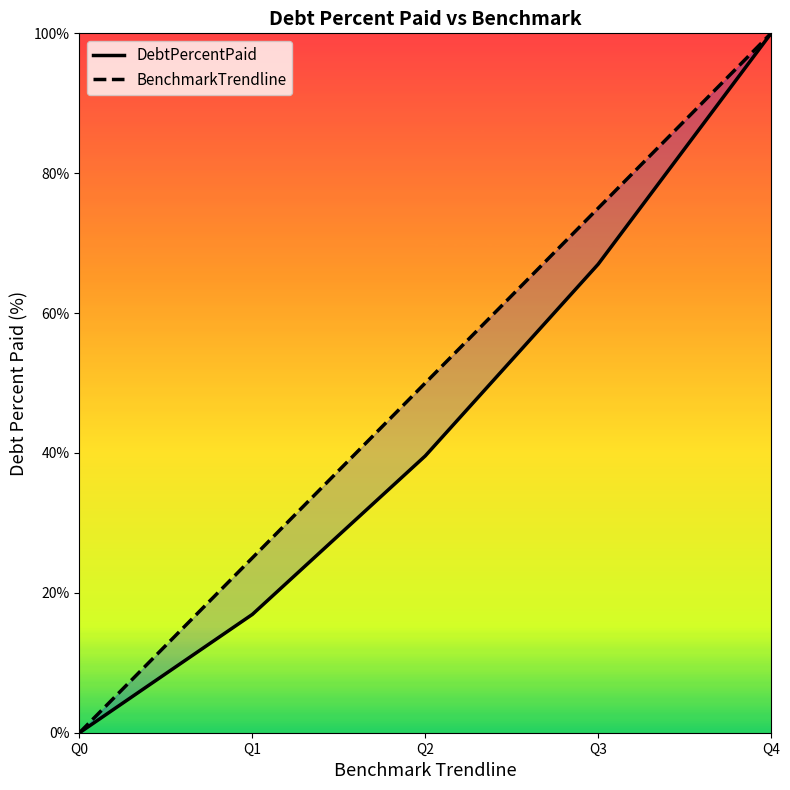

What is the maximum value shown in the chart?

100.0